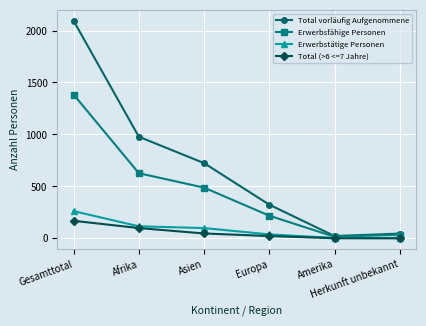

True or false: Erwerbsfähige Personen has more than 2 interior local peaks.

False